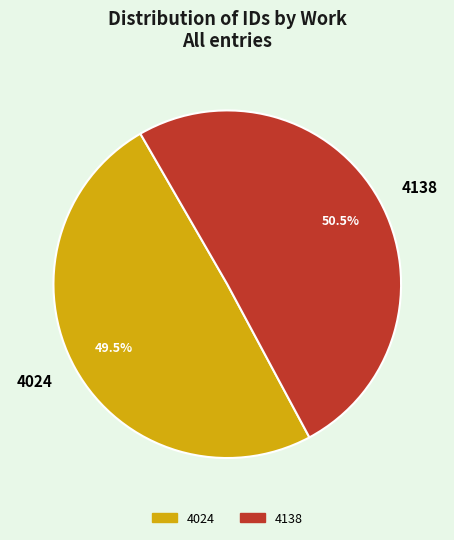

Between 4024 and 4138, which is larger?

4138